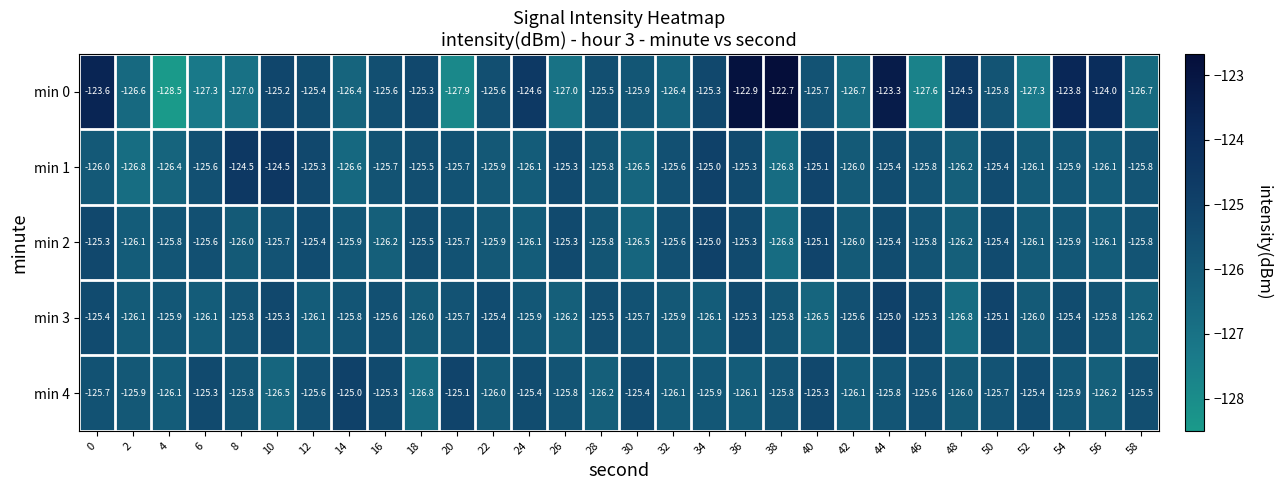

Is the value of min 3 at 18 greater than the value of min 1 at 18?

No